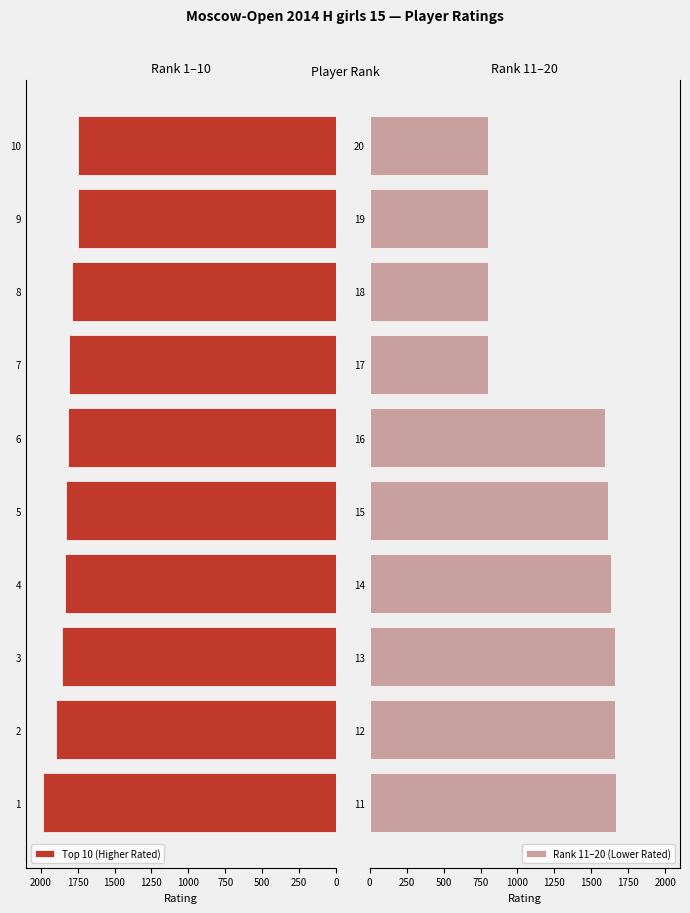

How many series are shown in this chart?

2